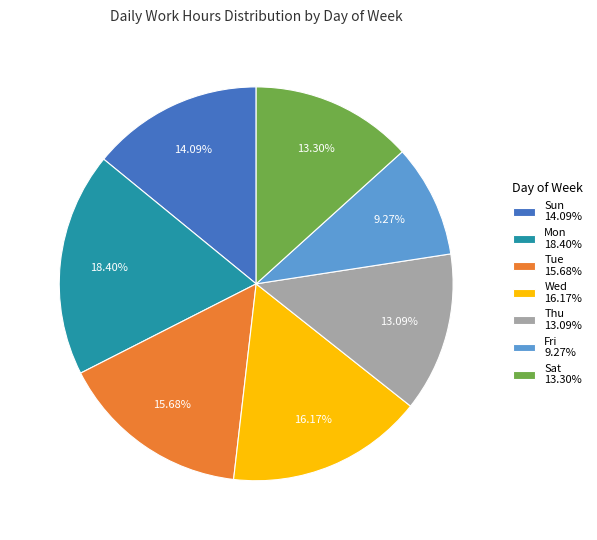

Do Wed 16.17% and Thu 13.09% together represent more than half of the pie?

No